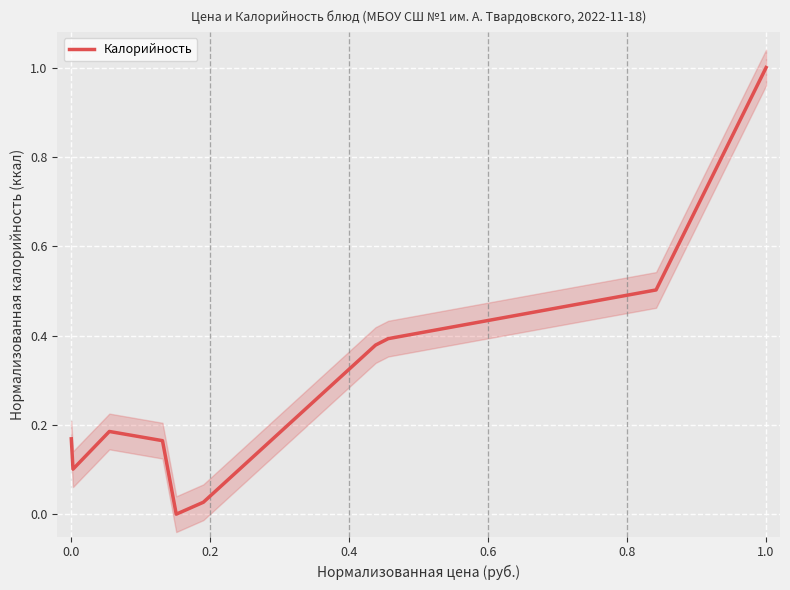

What is the sum of the values at 9 and 0.6?

1.0